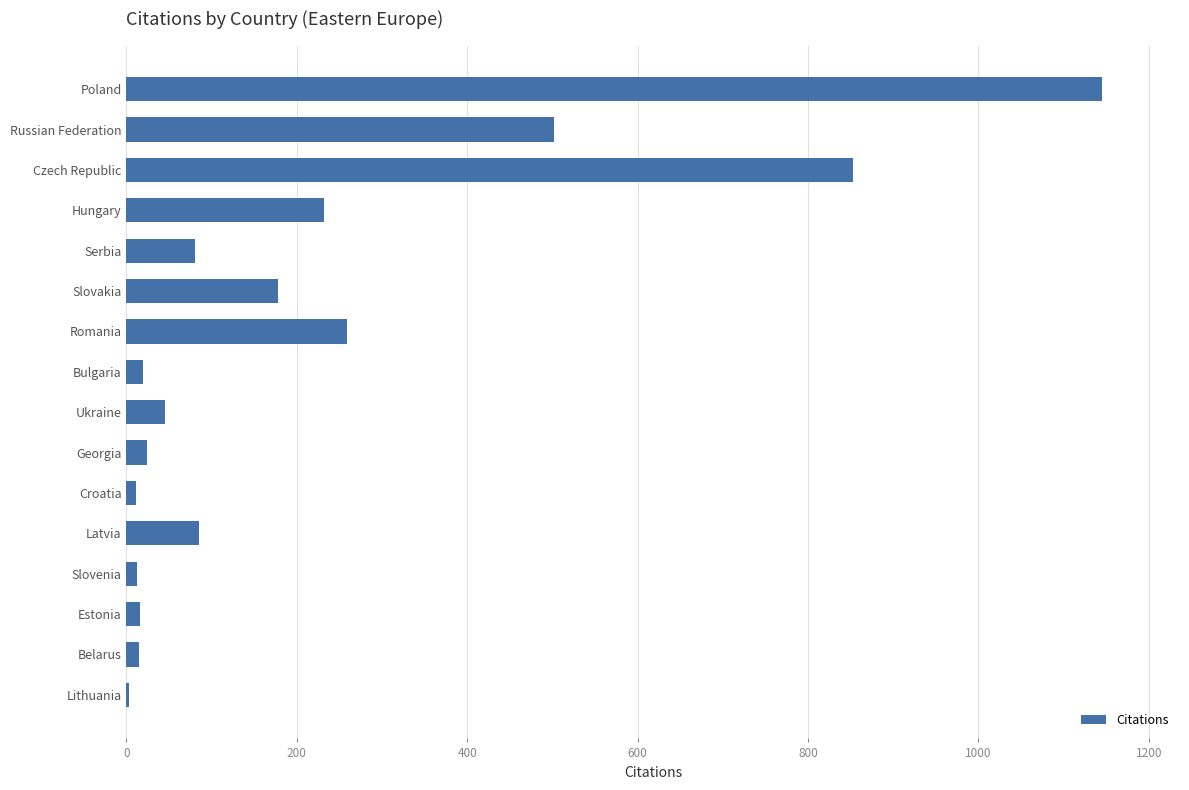

Is it true that the value at Latvia is 85?

True